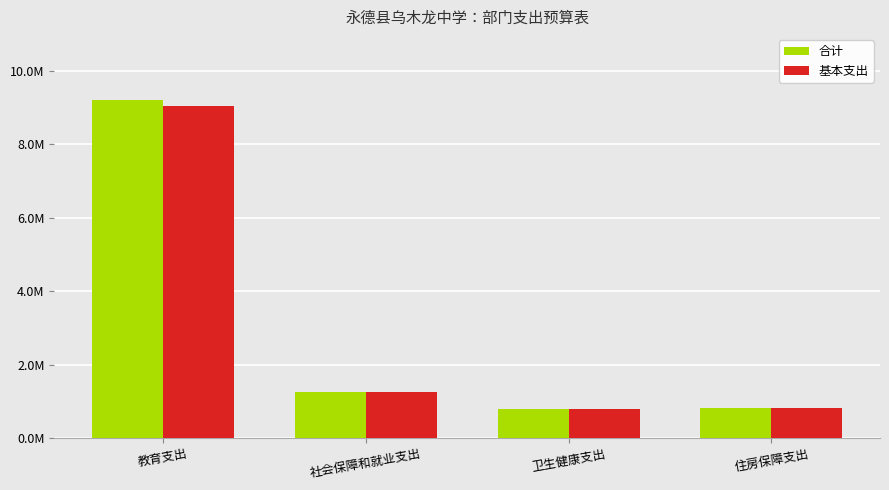

Which has a higher value, 卫生健康支出 or 教育支出?

教育支出